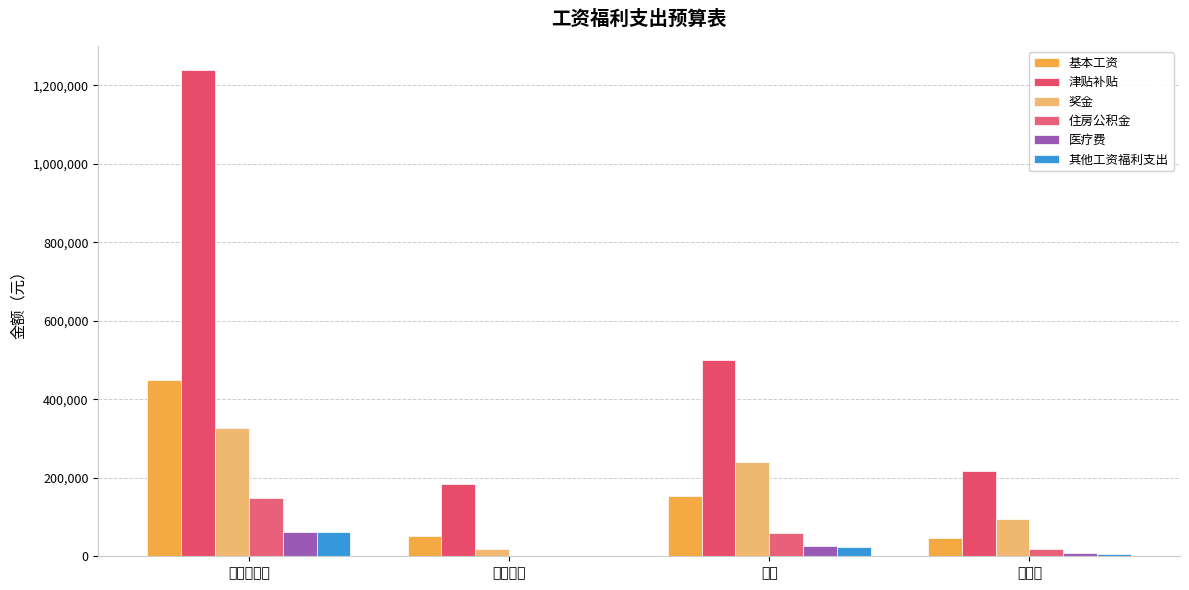

What are all the series names shown in the legend?

基本工资, 津贴补贴, 奖金, 住房公积金, 医疗费, 其他工资福利支出